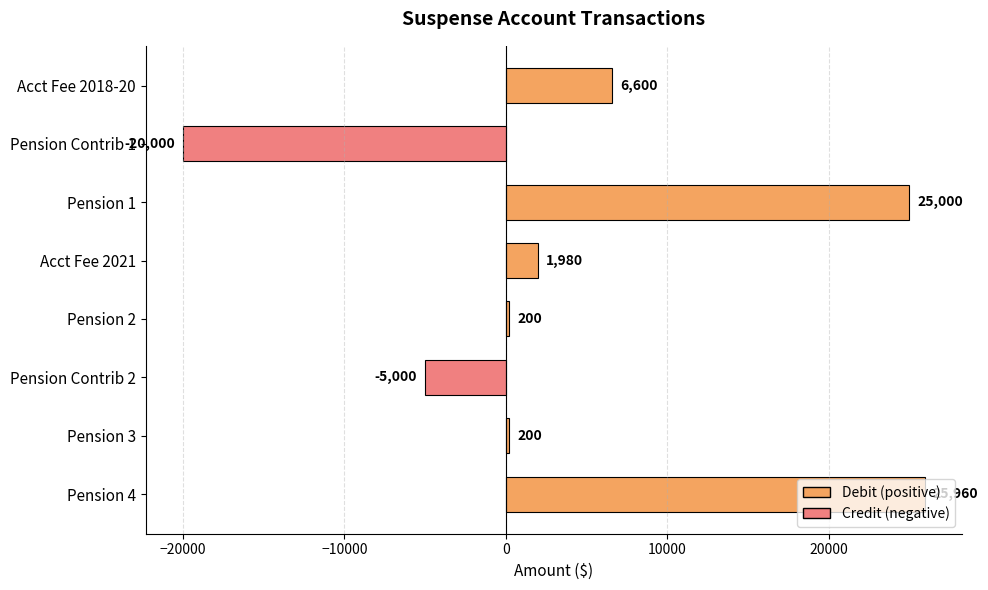

The value at Pension 1 is 38725. True or false?

False